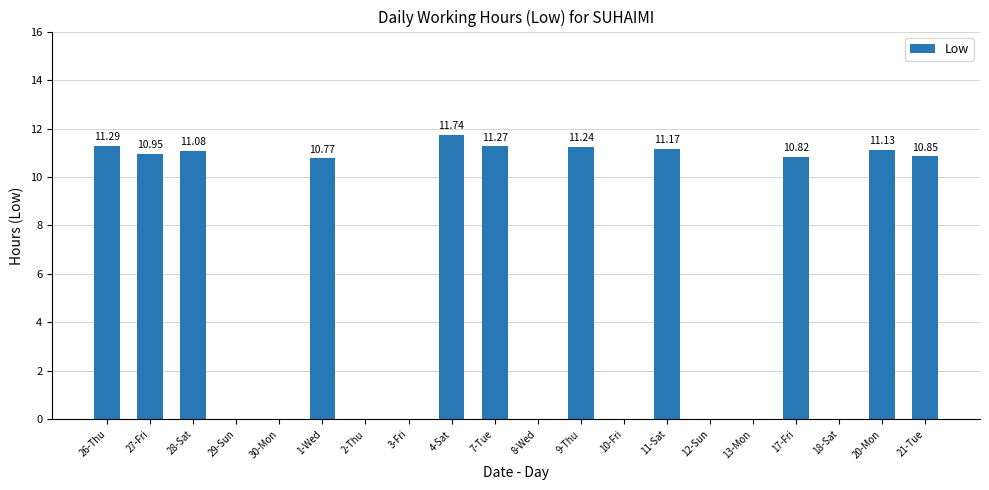

What is the sum of all values?

122.3